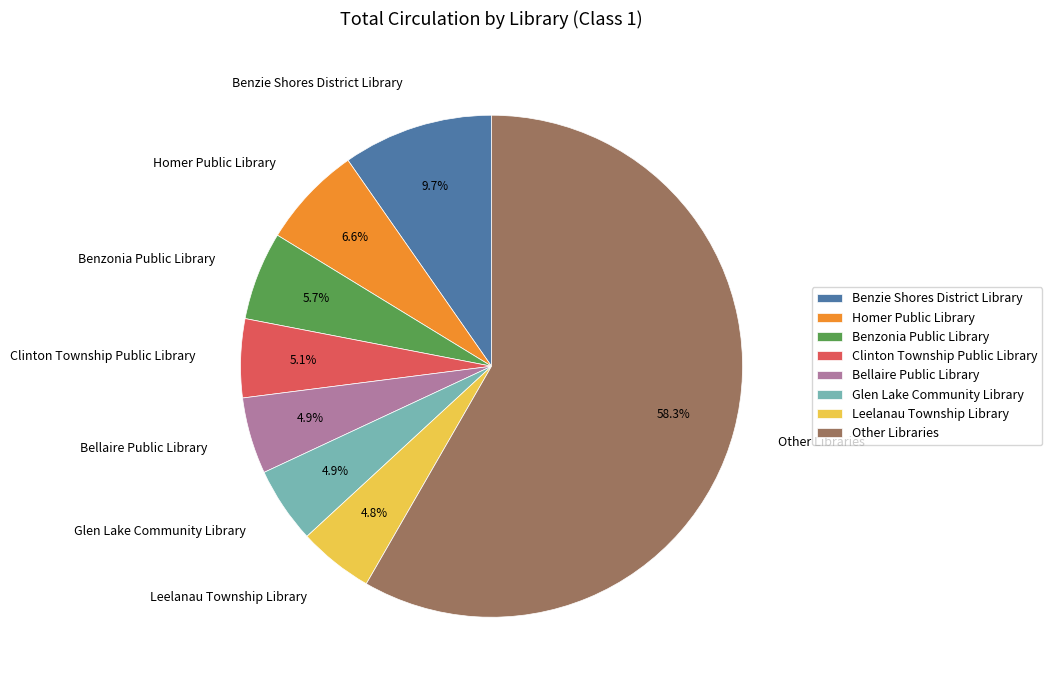

Is there a majority slice in this chart?

Yes